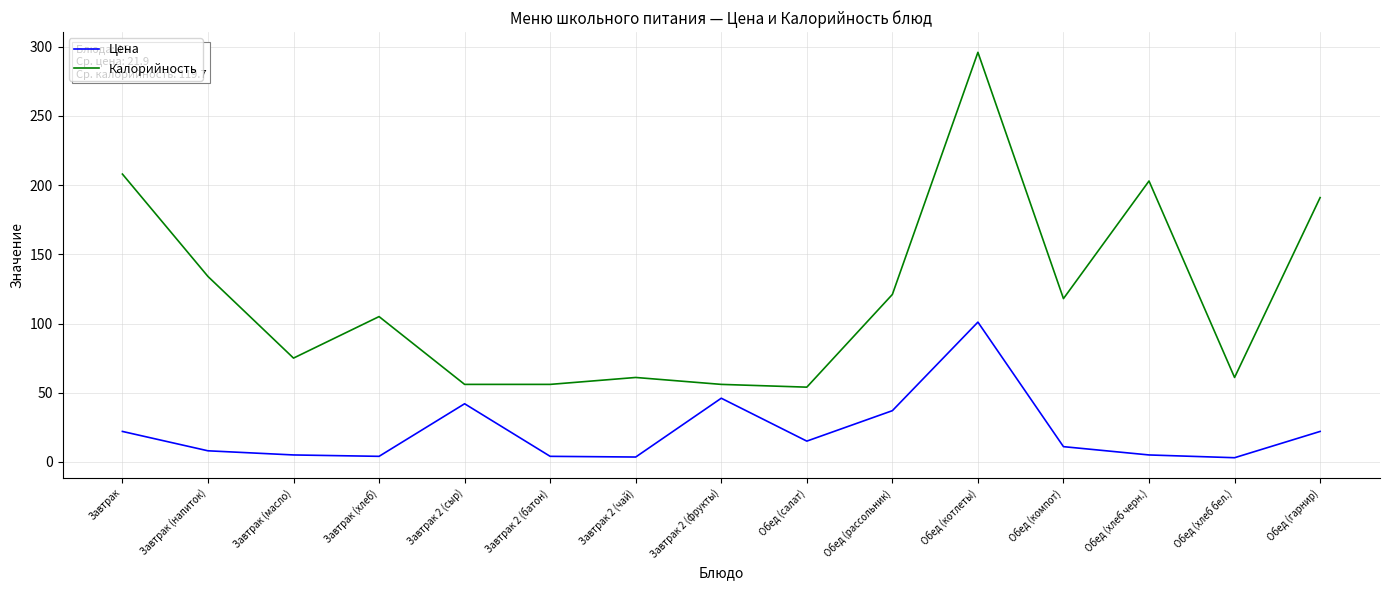

What position from the right is Завтрак?

15